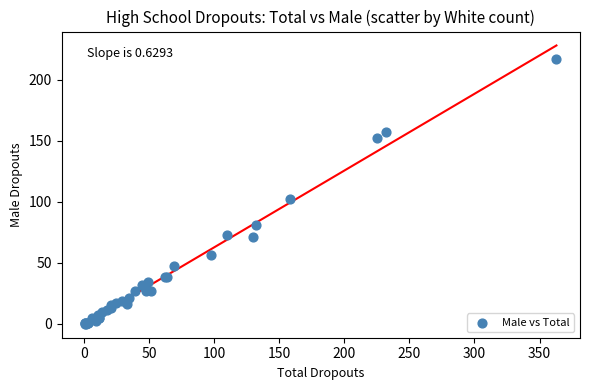

What Y value in the scatter plot is closest to 108?

102